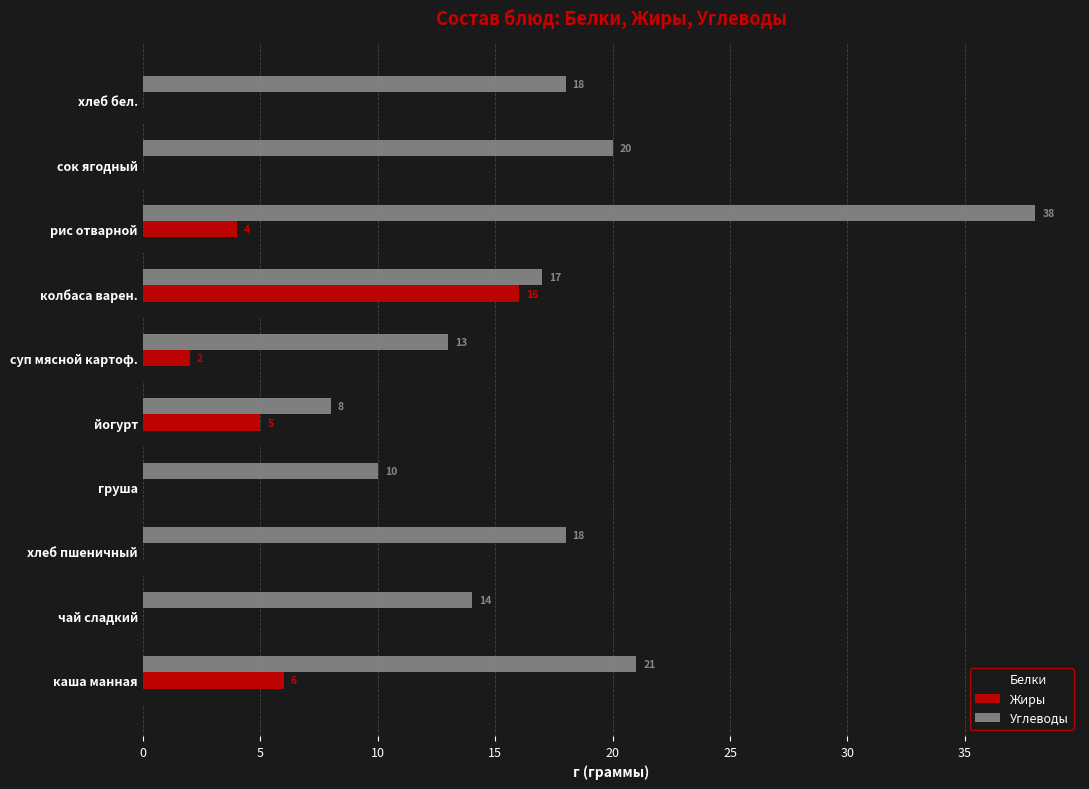

At which label is Белки closest to 4?

рис отварной